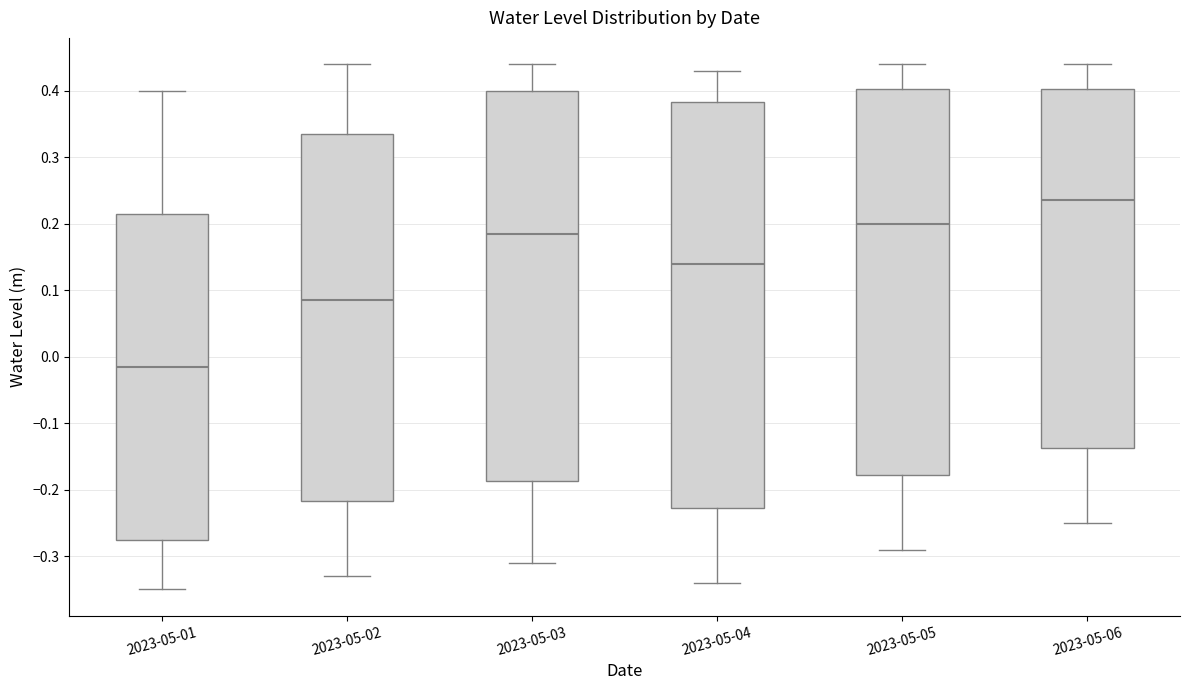

Comparing the boxes themselves (not the whiskers), which one is the tallest?

2023-05-04